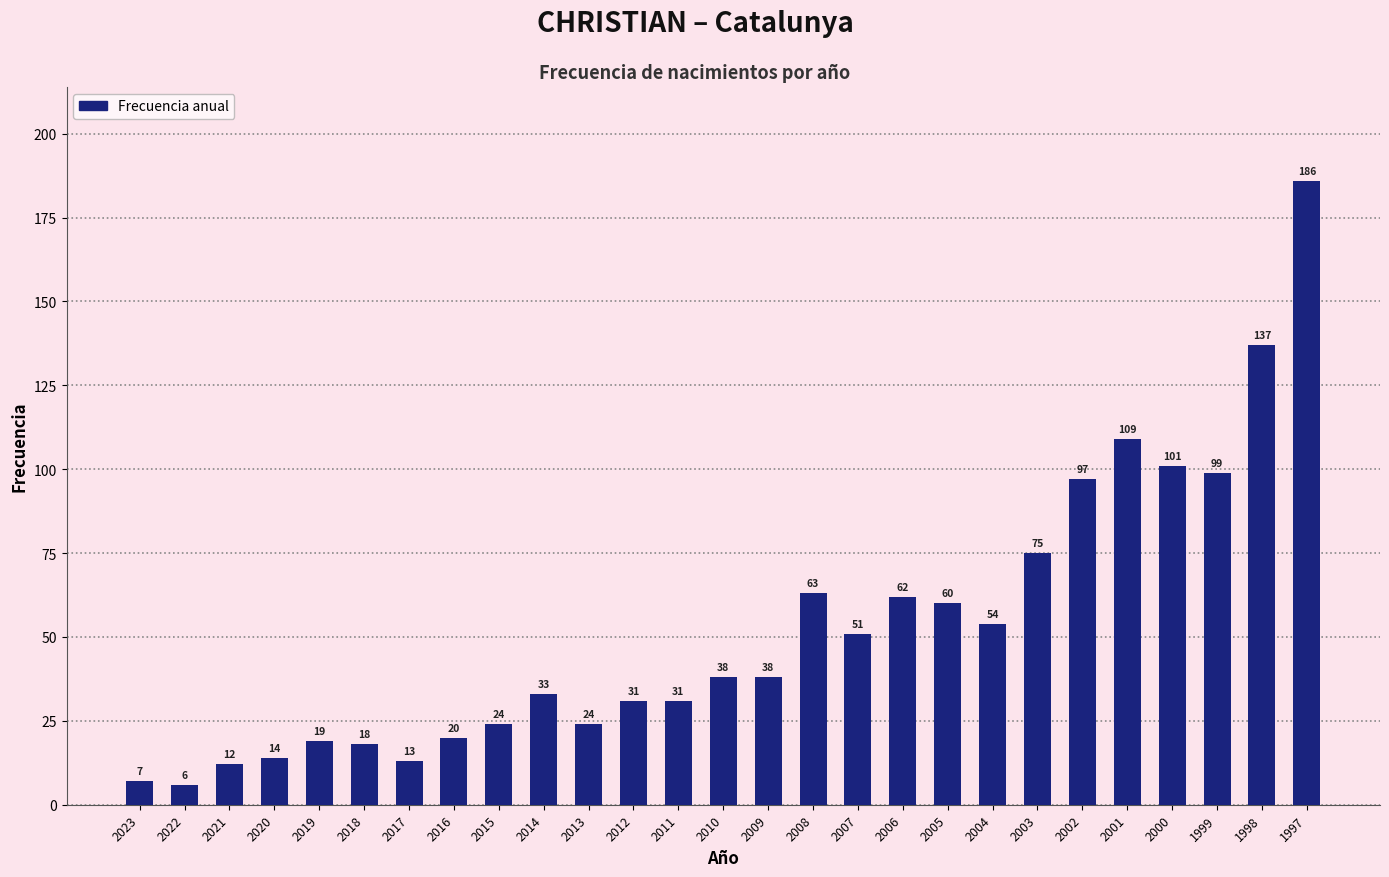

What is the difference between the maximum and minimum values?

180